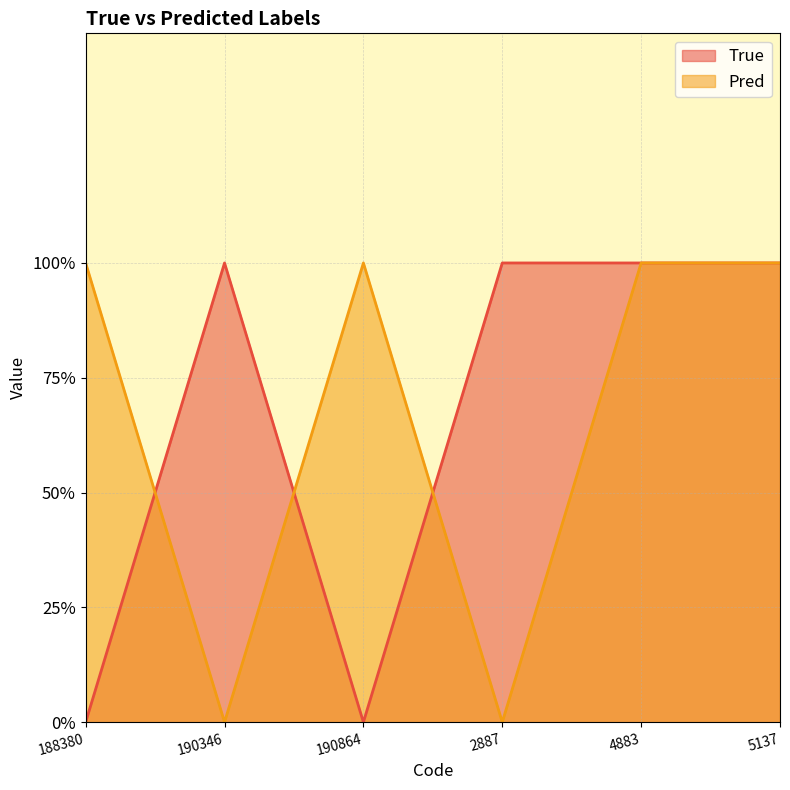

How many interior local peaks does the Pred series have?

1